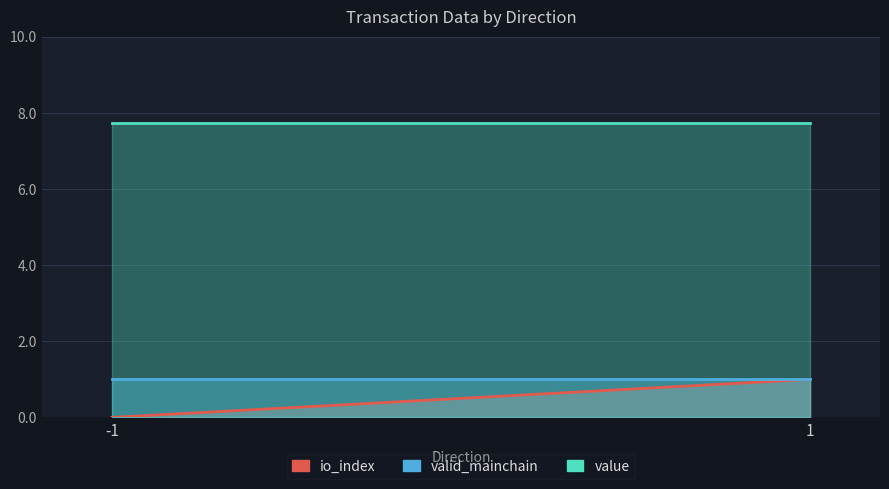

What is the approximate value of io_index at 1?

1.0